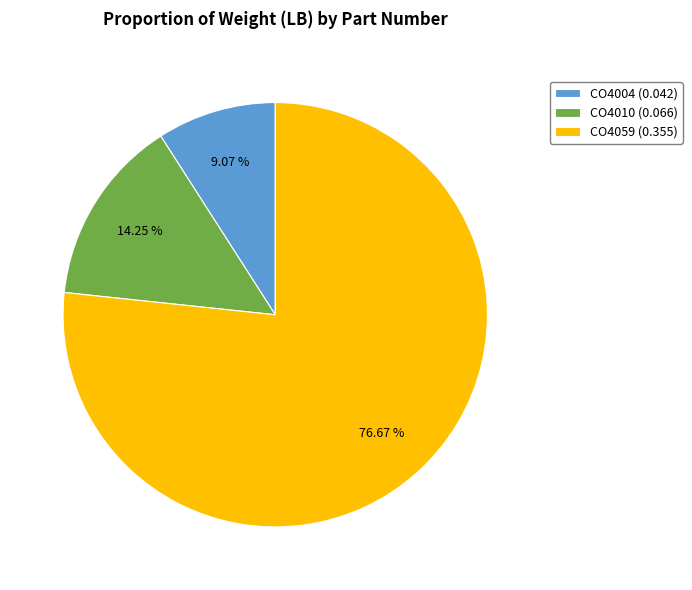

Is it true that CO4004 is 9% of the pie?

True